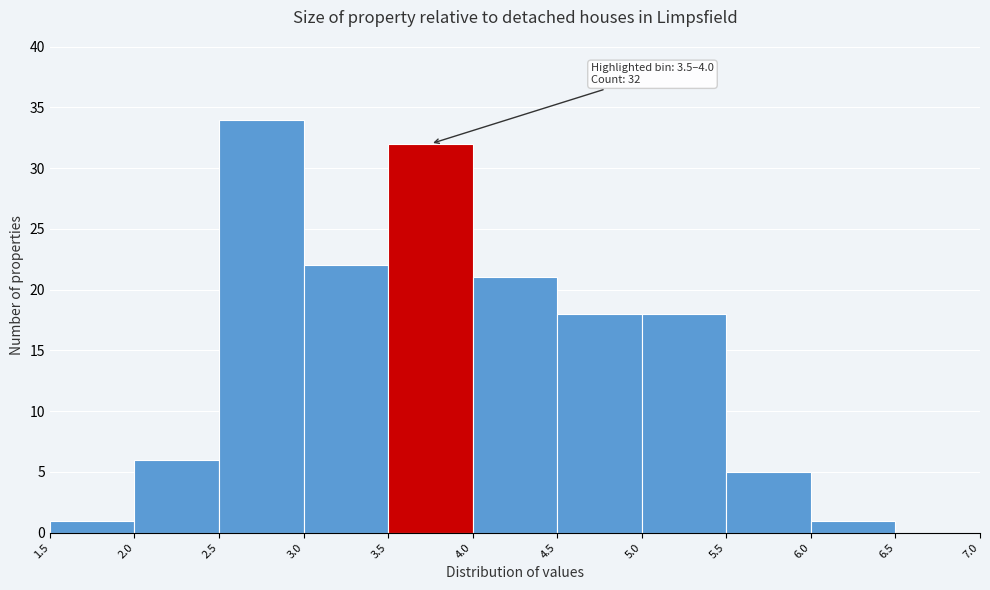

Over which range of the x-axis is the bar tallest?

2.5 to 3.0